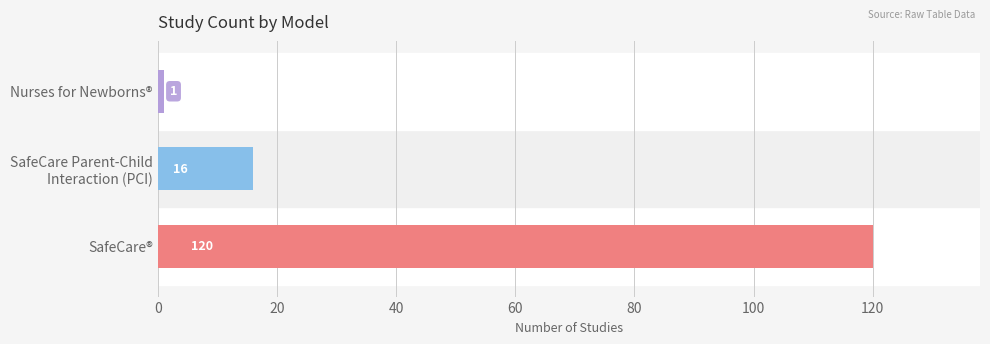

What is the sum of all values?

137